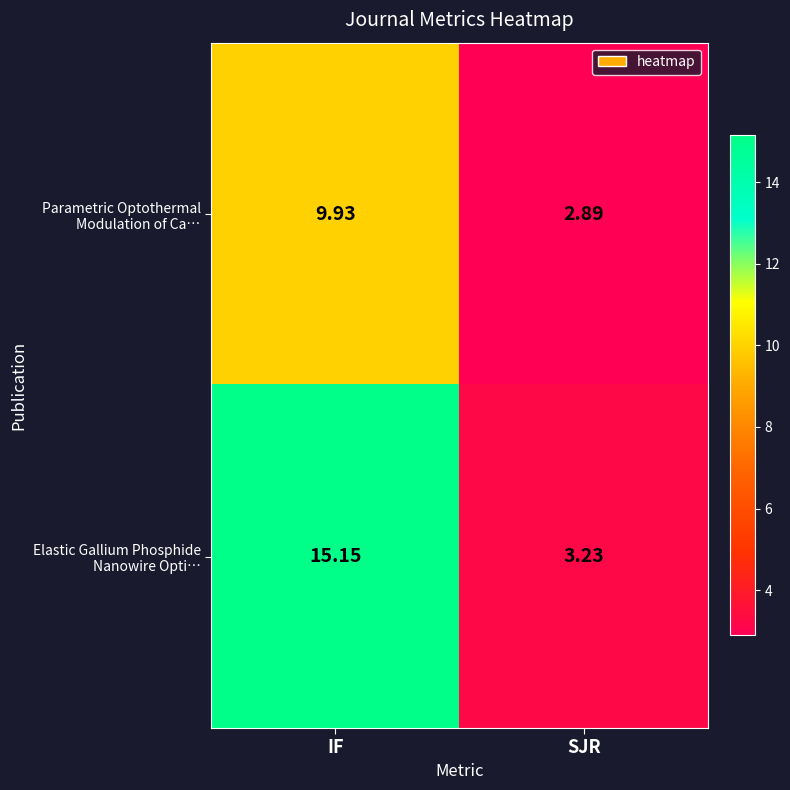

Which label corresponds to the smallest value in the chart?

SJR